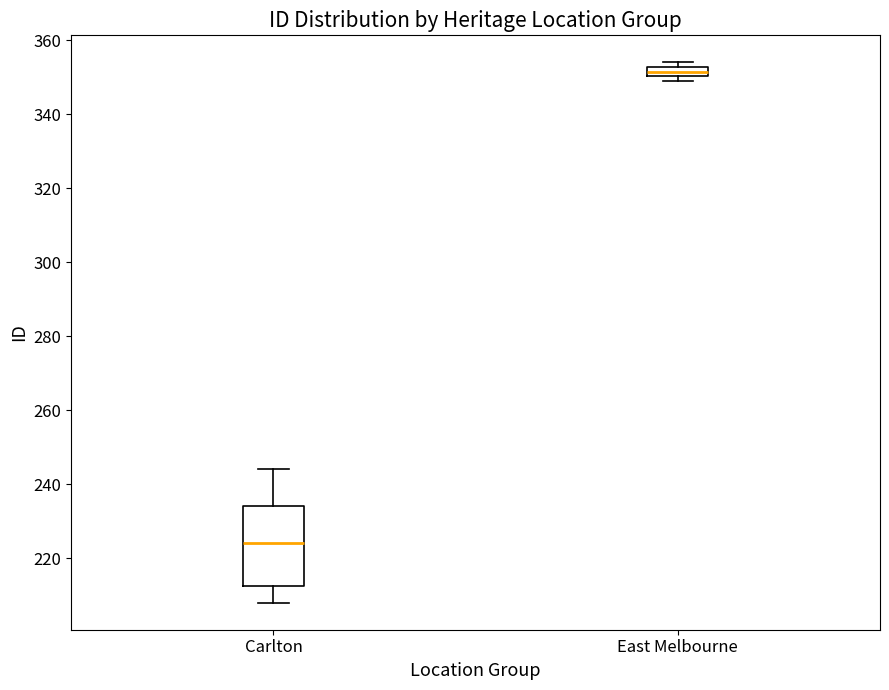

Which box is the tallest, from its lower edge to its upper edge?

Carlton